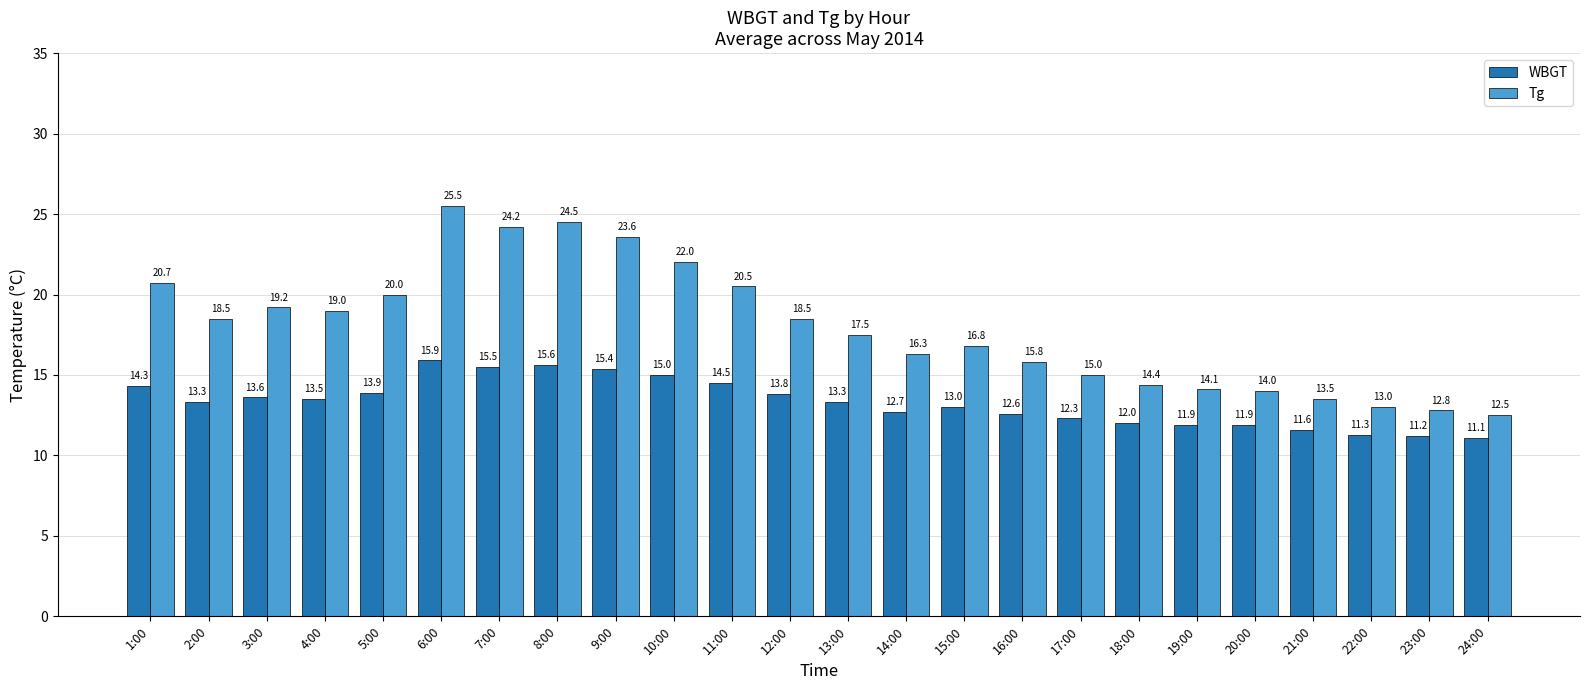

Which series has the largest range (max minus min)?

Tg